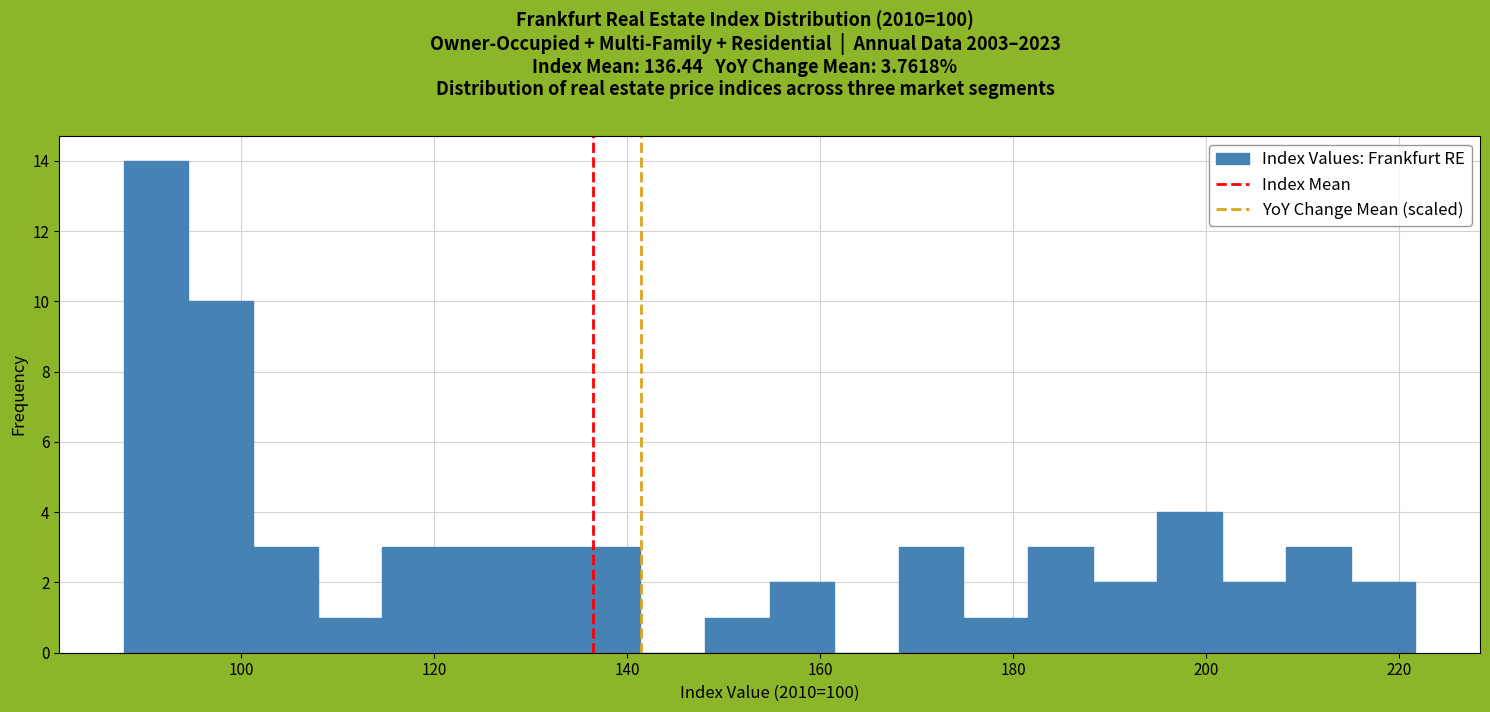

Around what value on the x-axis is the tallest bar? Give the approximate position of its centre, as read against the axis.

92